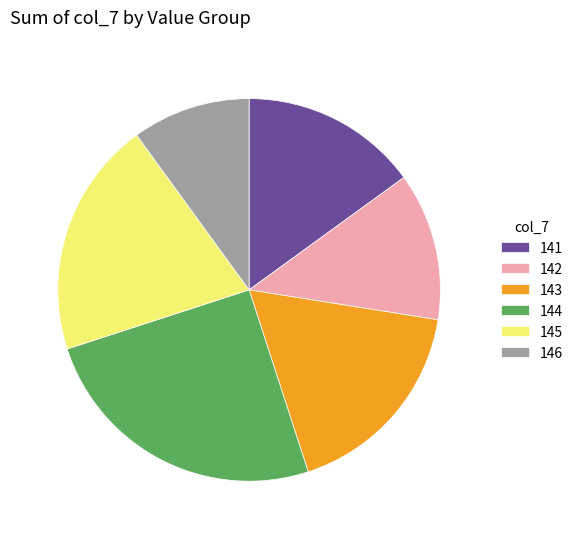

Do 146 and 142 together represent more than half of the pie?

No